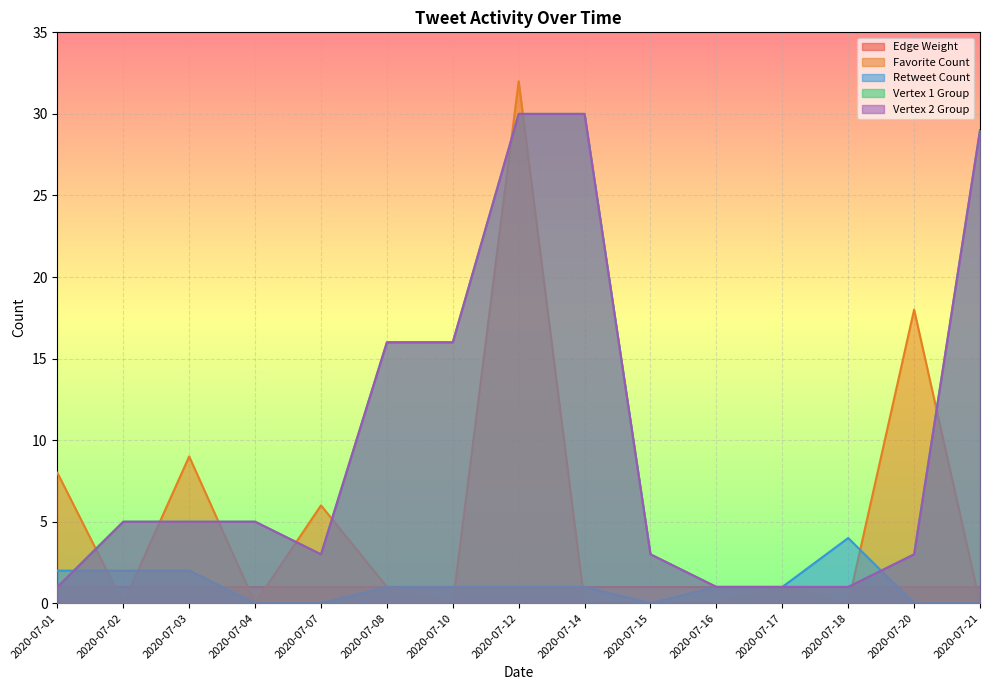

What is the difference between the highest and lowest values at 2020-07-18?

4